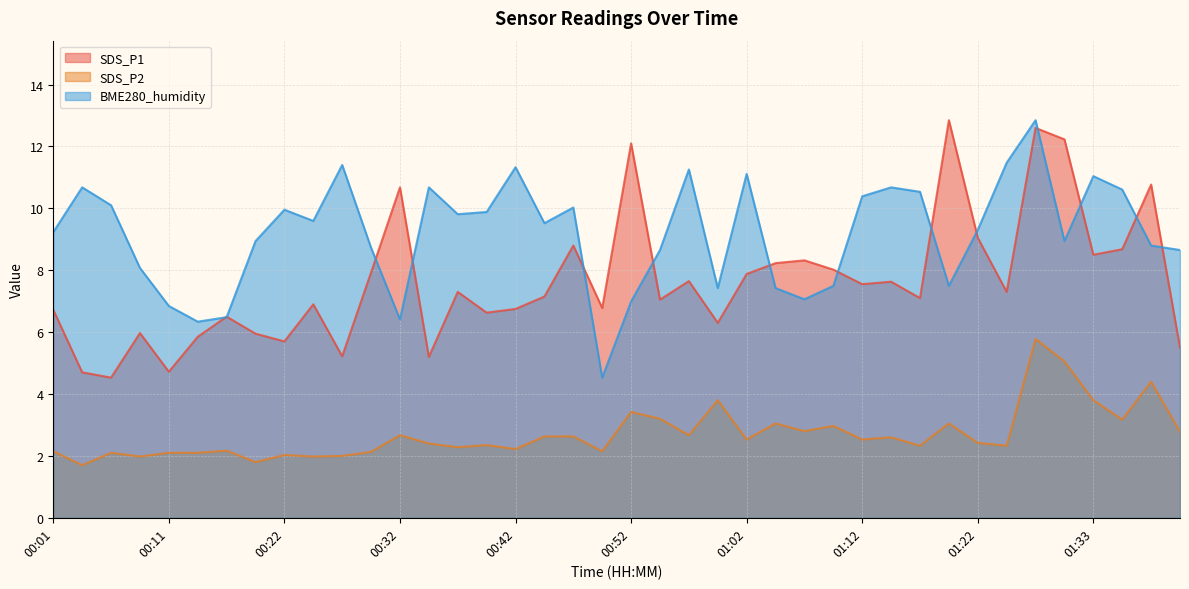

Where is the first local minimum for SDS_P2?

00:04